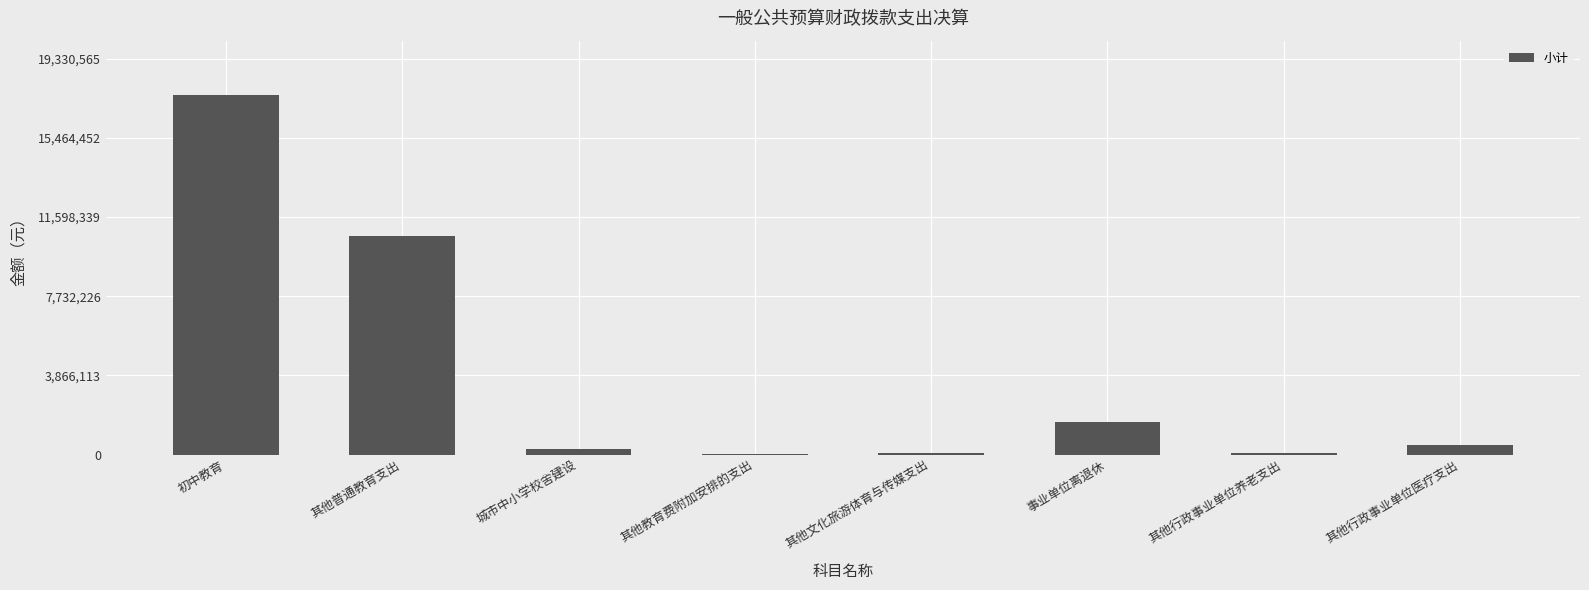

What is the sum of the values at 事业单位离退休 and 初中教育?

19138281.5